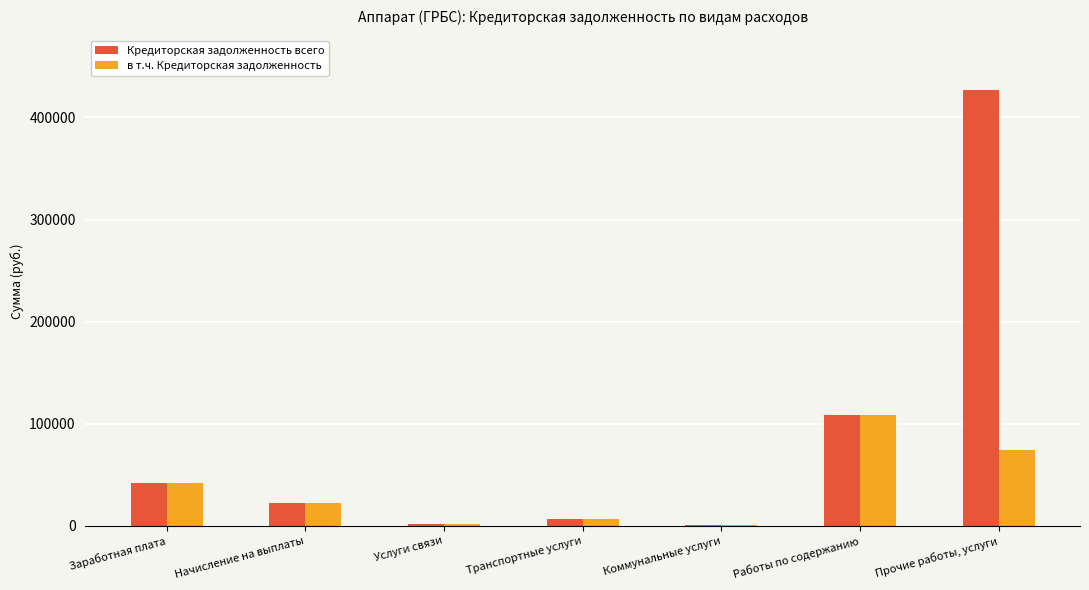

The value of Кредиторская задолженность всего at Прочие работы, услуги is 261930.2. True or false?

False